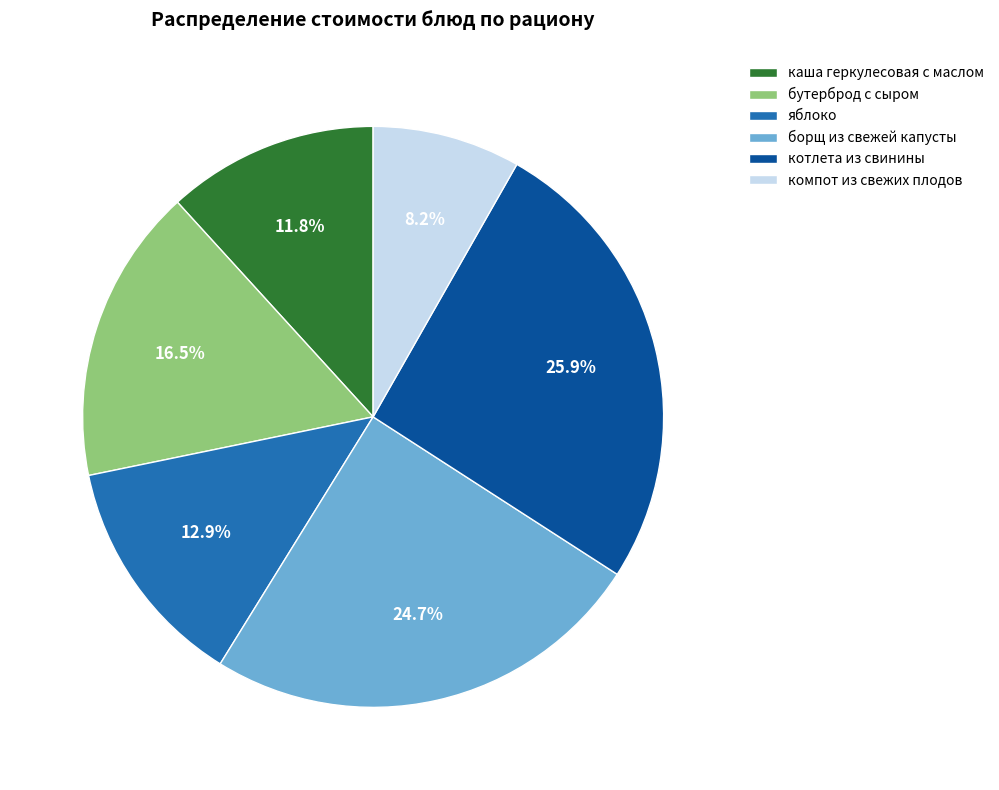

How many segments does this pie chart have?

6